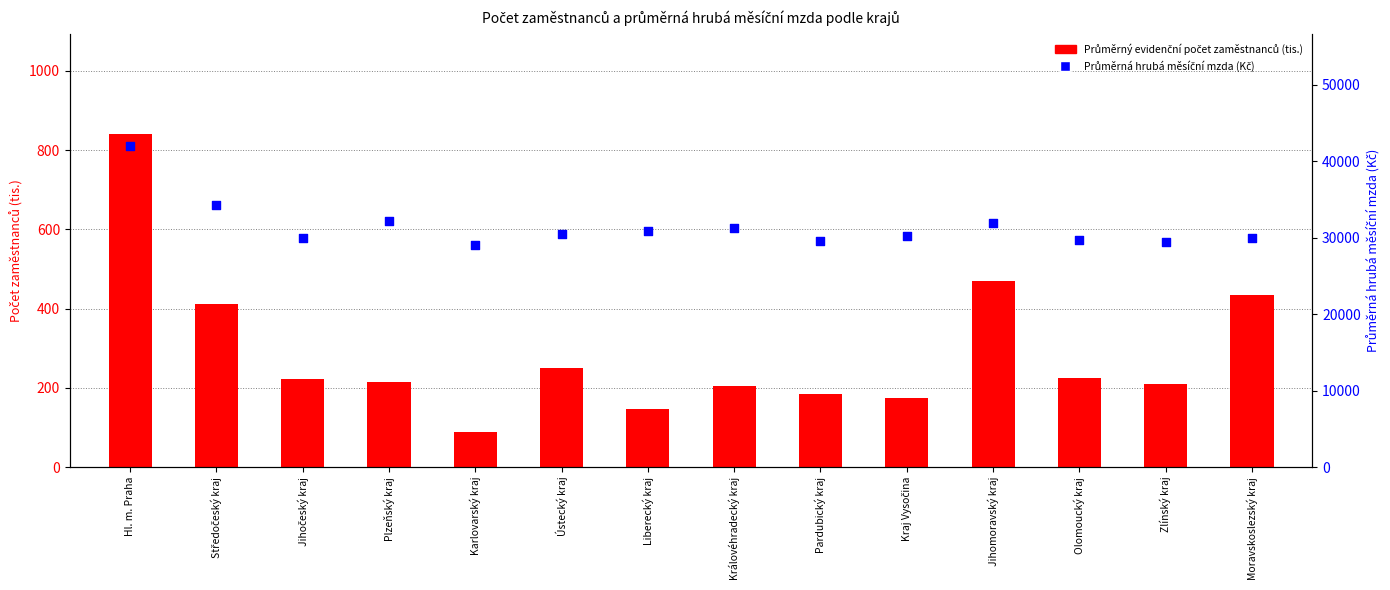

What is the total value across all series at Královéhradecký kraj?

31504.6